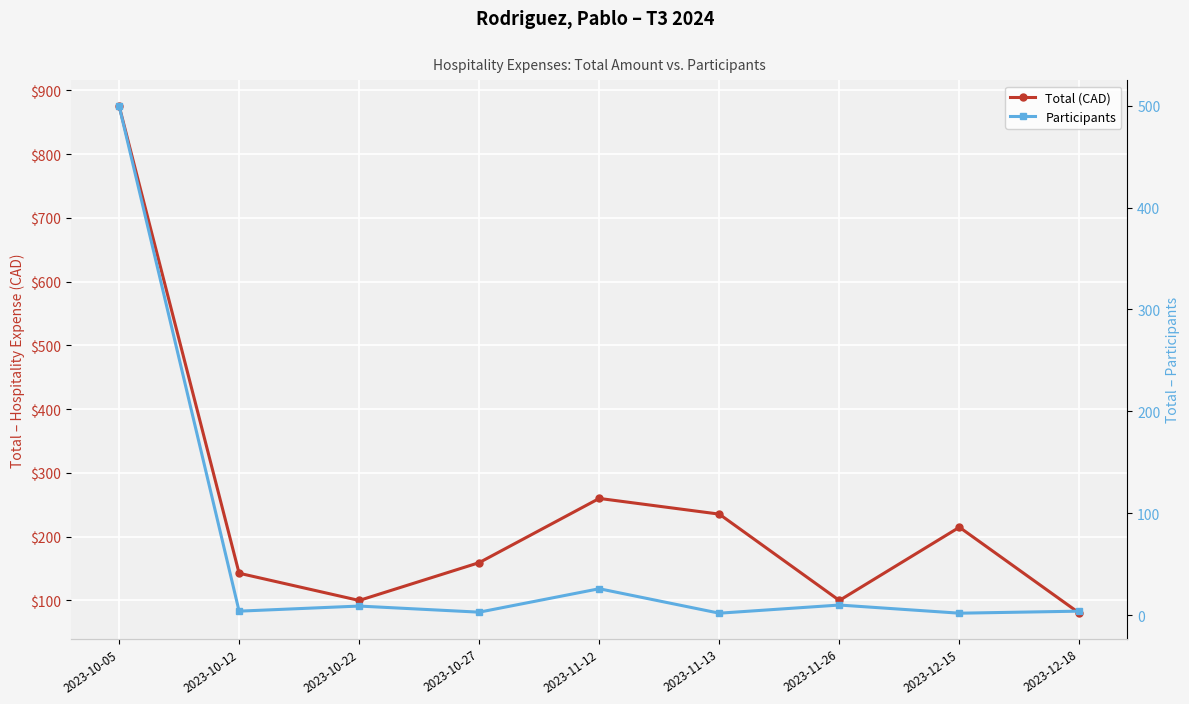

What is the label of the 4th point from the left?

2023-10-27